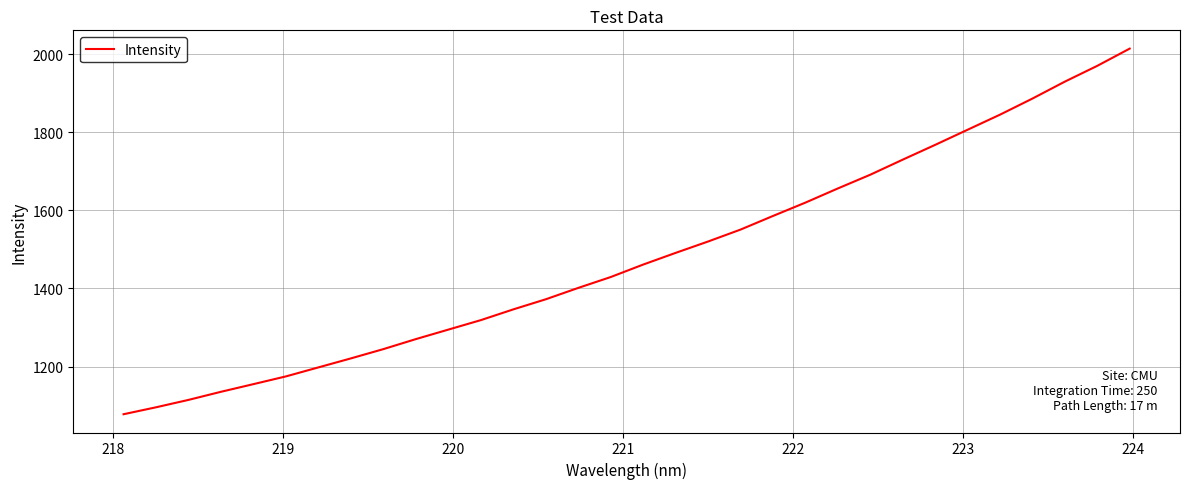

What is the maximum value shown in the chart?

2014.0